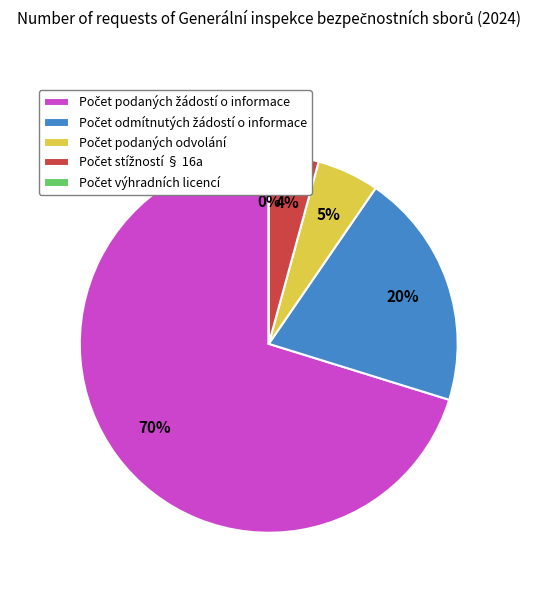

True or false: Počet stížností § 16a accounts for 18% of the total.

False